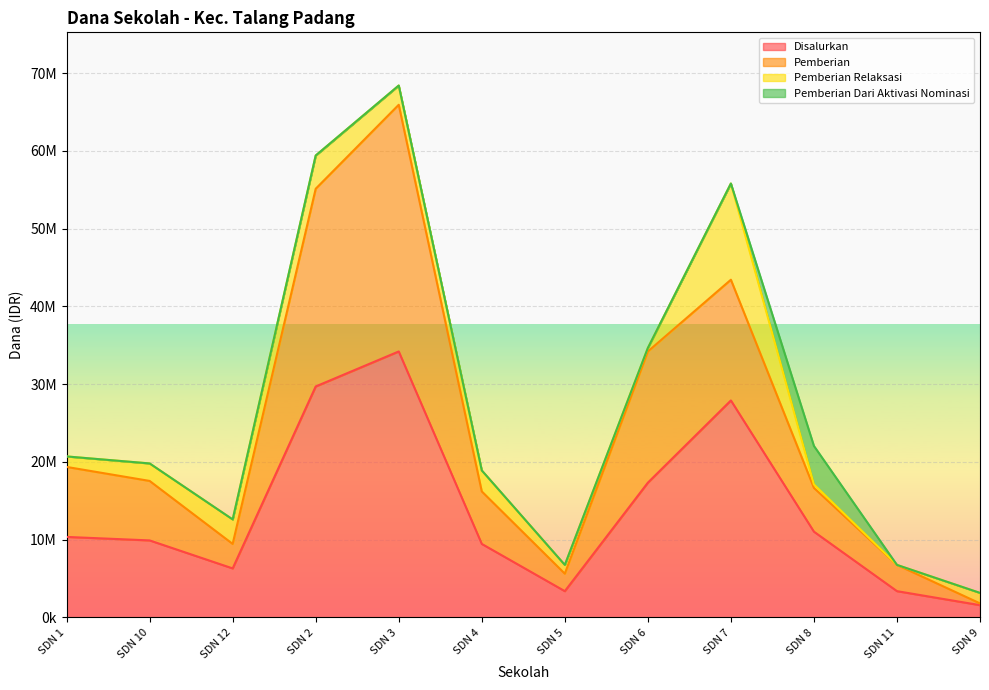

What is the difference between the Disalurkan values at SDN 4 and SDN 1?

900000